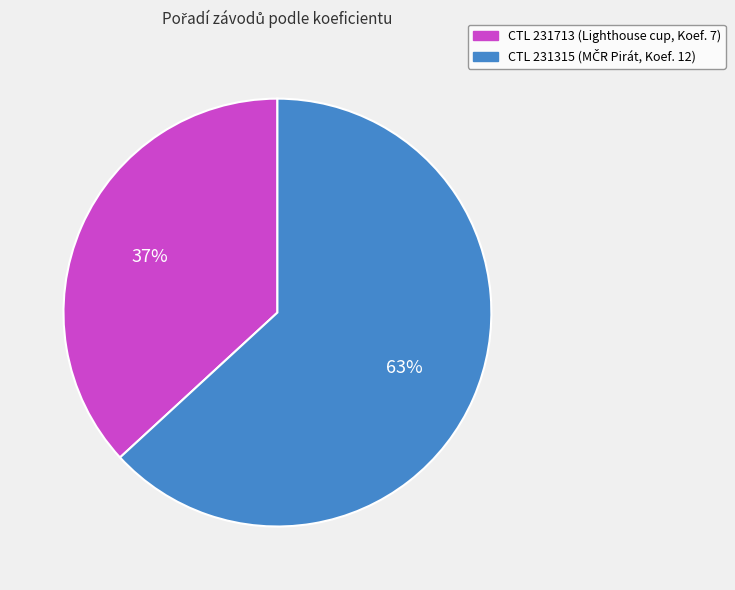

Is there any slice that represents more than half of the pie?

Yes